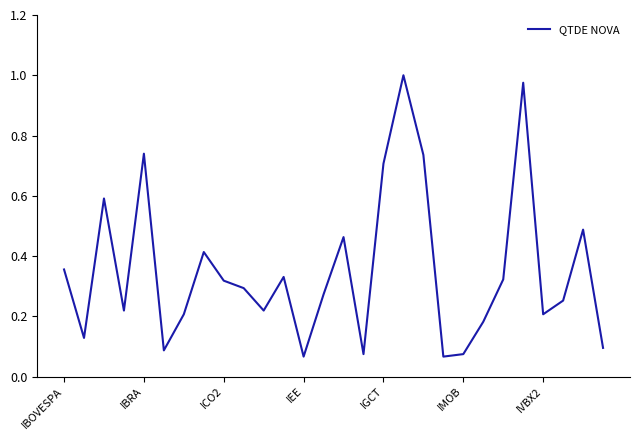

What is the difference between the maximum and minimum values?

0.9